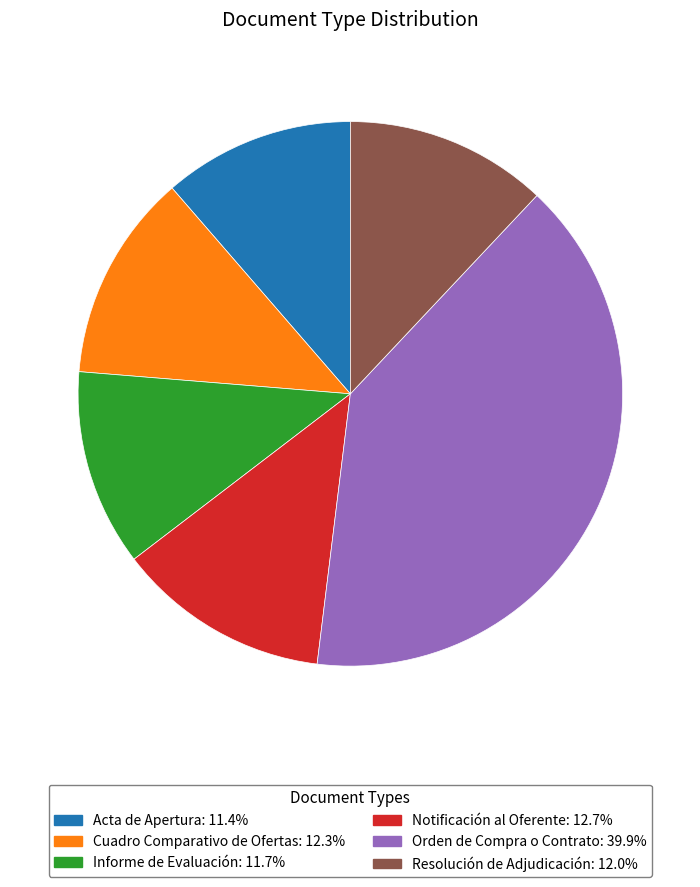

Is Acta de Apertura the majority of the pie?

No